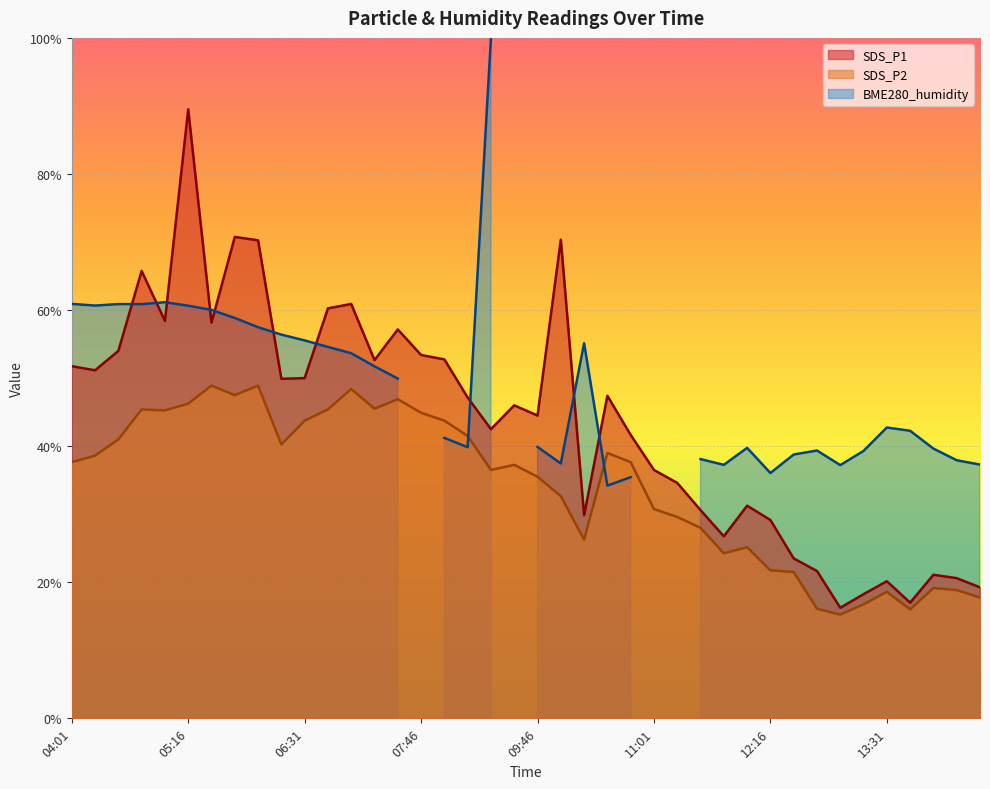

Which series has the widest spread of values?

SDS_P1